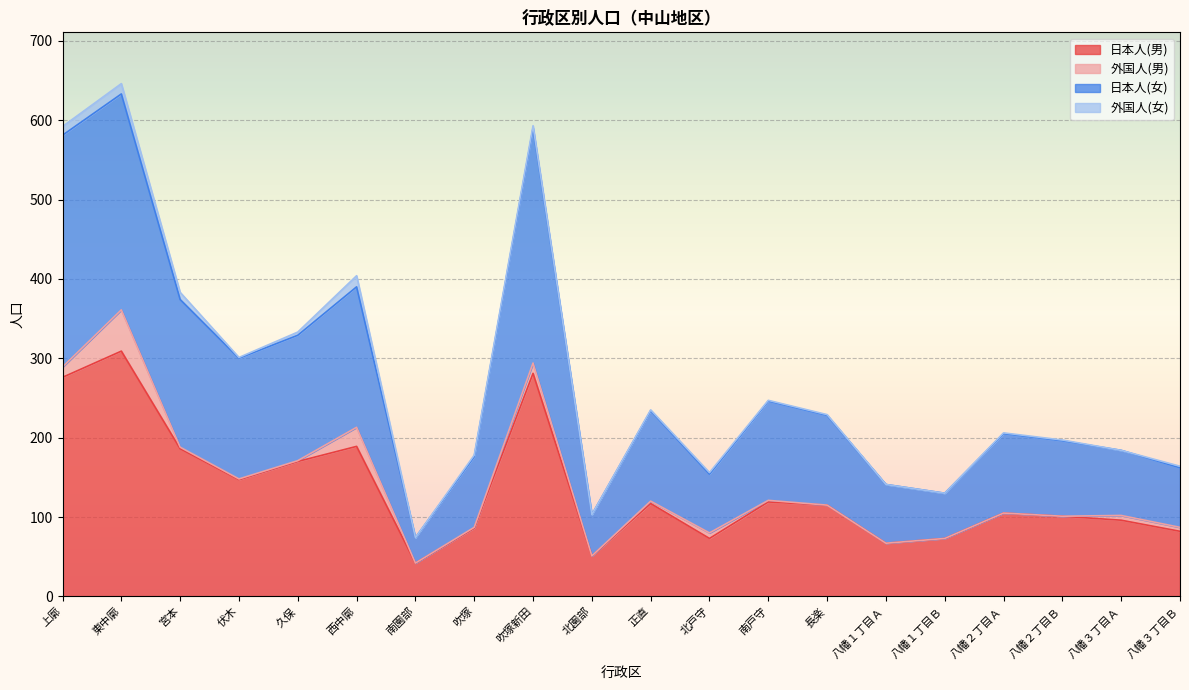

What is the highest value of the 日本人(男) series?

309